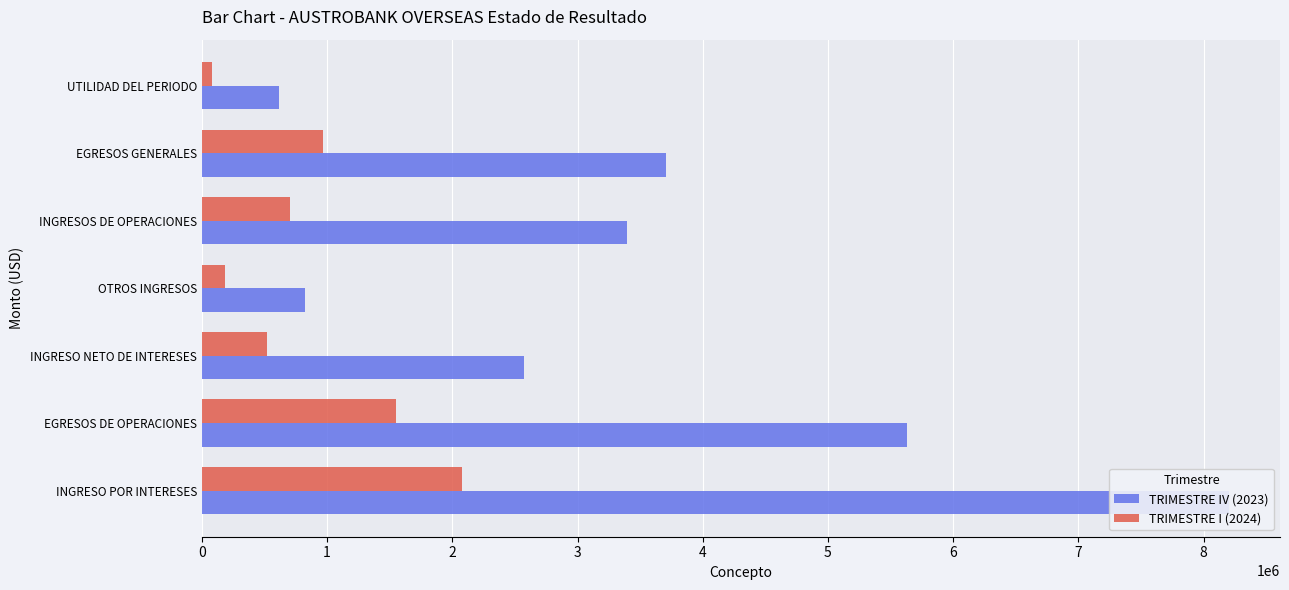

Rank the series at INGRESO NETO DE INTERESES from lowest to highest value.

TRIMESTRE I (2024), TRIMESTRE IV (2023)